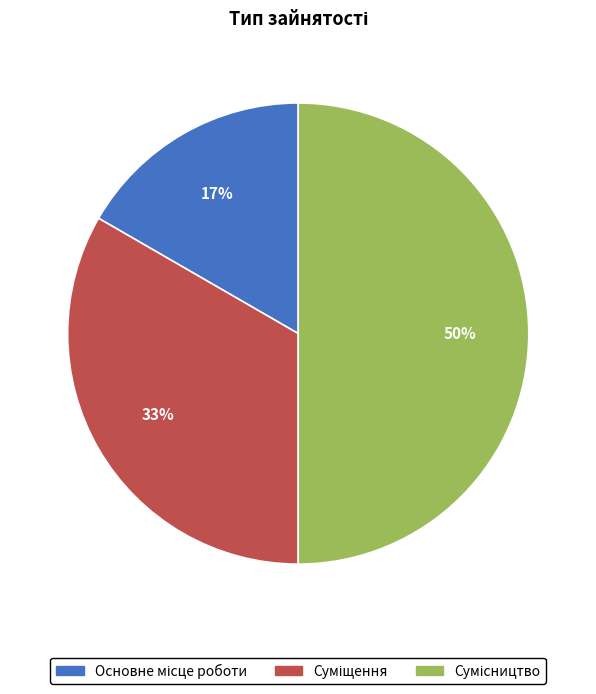

To the nearest percent, what is the average slice percentage?

33%